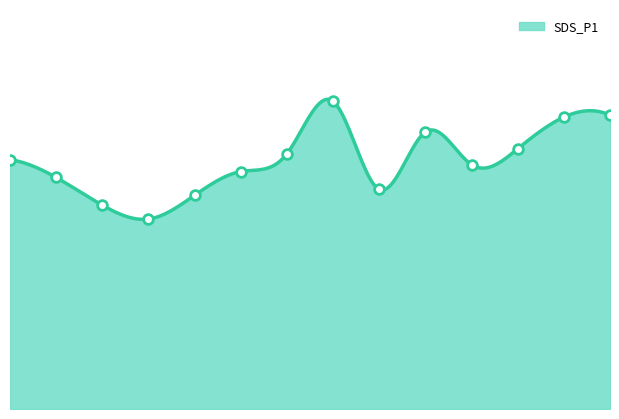

Read the value at 12.

29.5